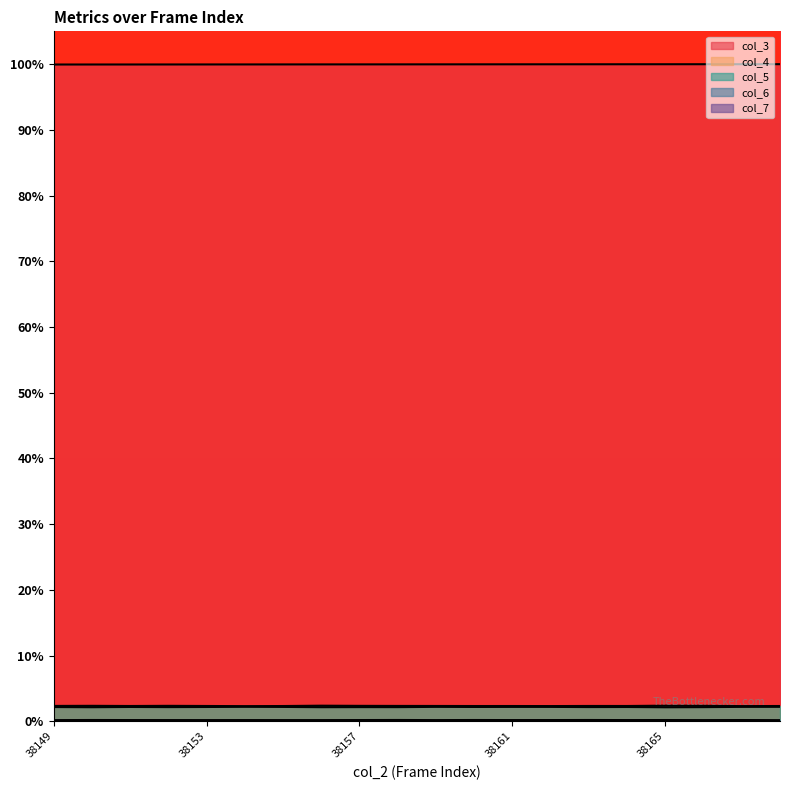

At 38151, list the series in order from largest to smallest.

col_3, col_5, col_4, col_6, col_7